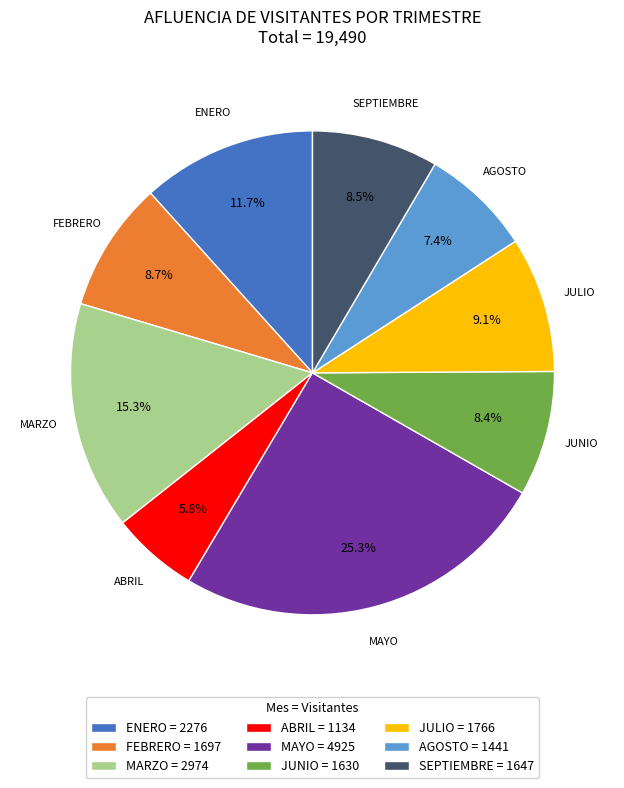

To the nearest percent, what portion does JULIO represent?

9%